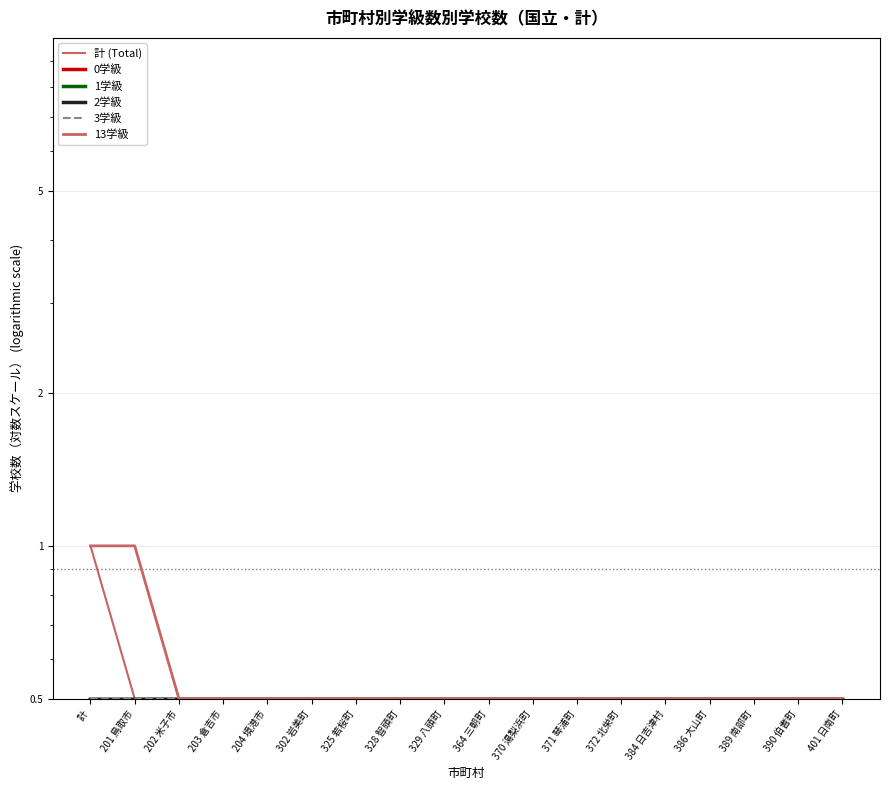

Which series has the largest total across all categories?

13学級